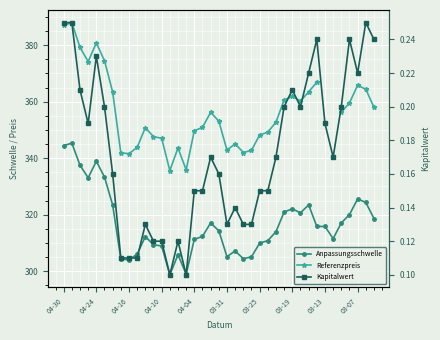

What is the highest value of the Referenzpreis series?

388.0